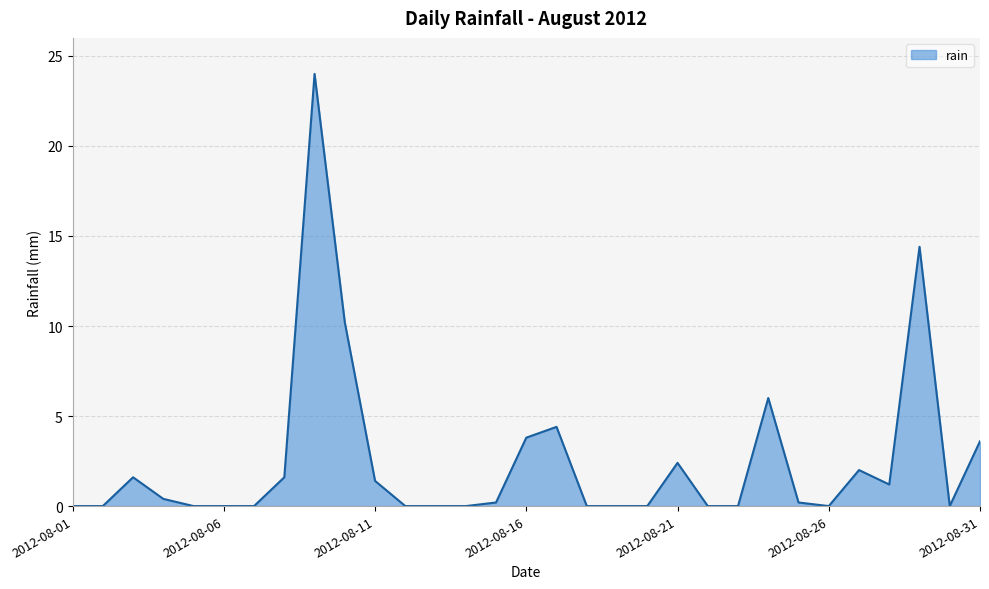

What is the difference between the maximum and minimum values?

24.0